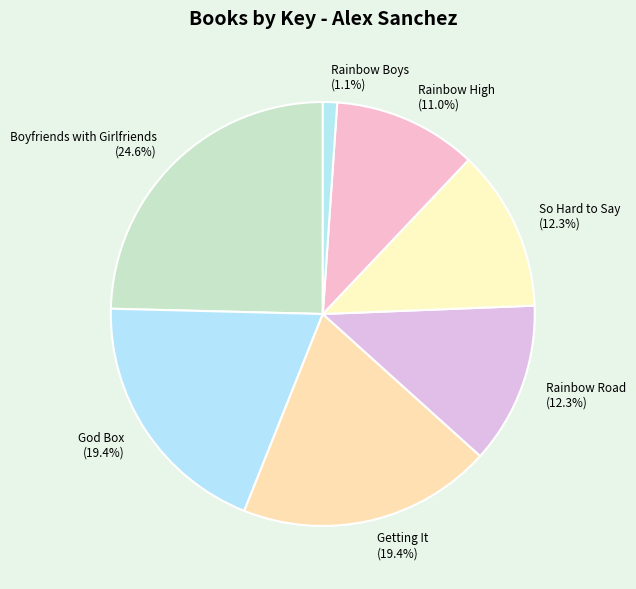

Count the number of slices in the pie.

7